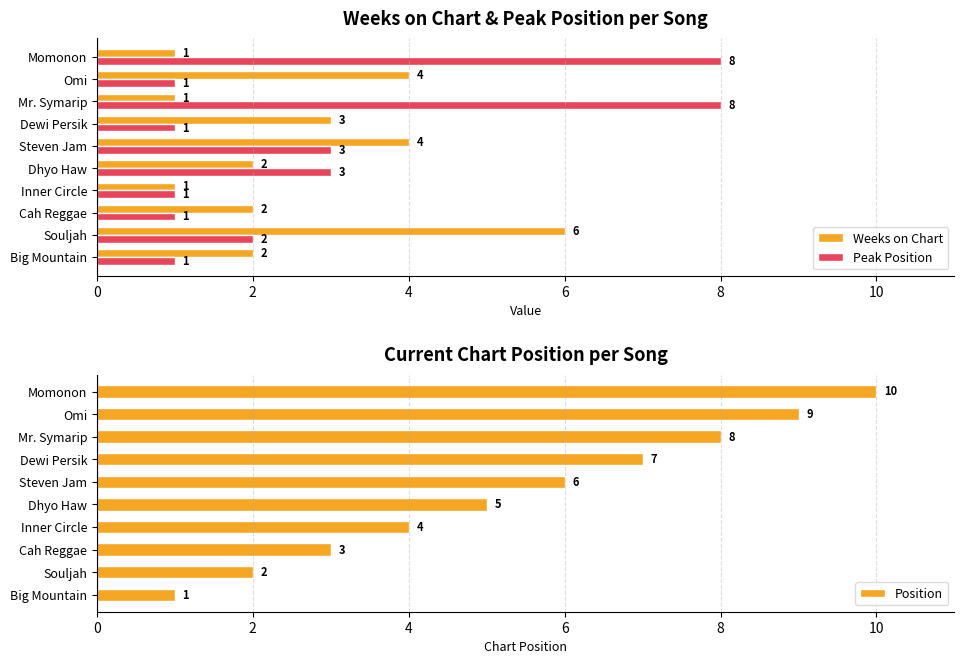

What is the highest value of the Weeks on Chart series?

6